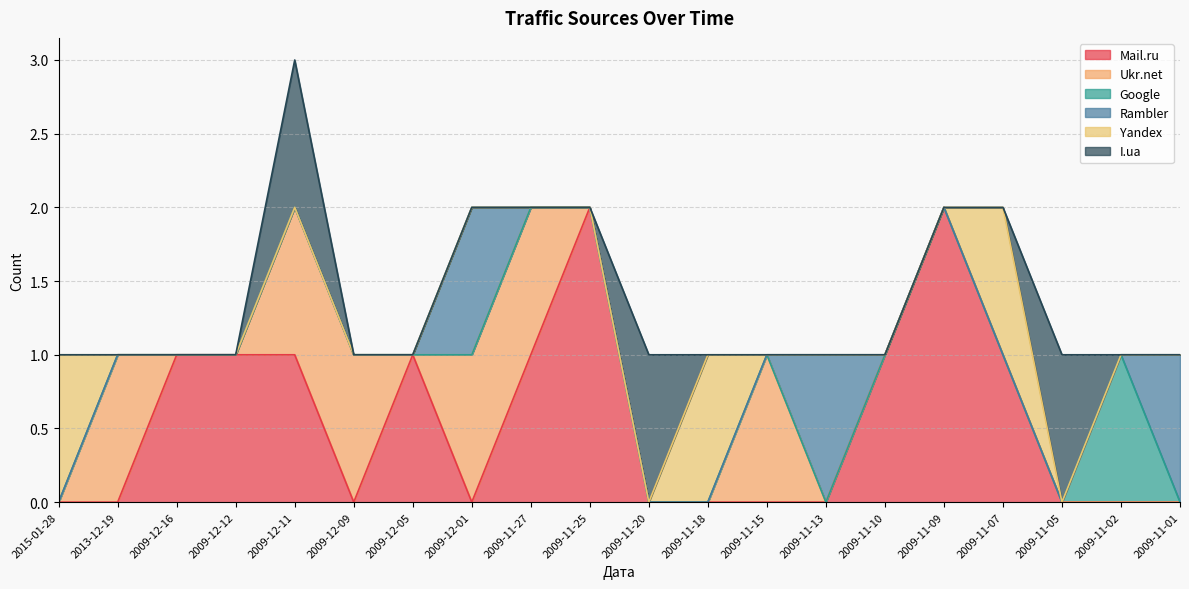

How many values in Ukr.net are above zero?

6